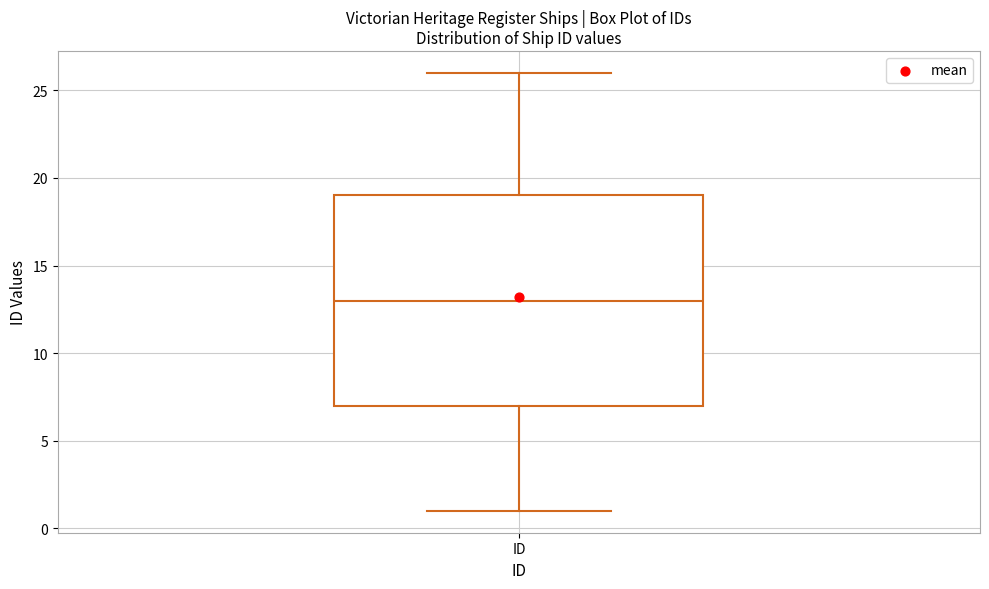

Transcribe this box plot: give where the median line is, the range the box spans, and where the two whiskers end, as read against the y-axis. The values are not printed on the chart, so give them approximately, as read against the axis.

median 13, box 7 to 19, whiskers 1 to 26